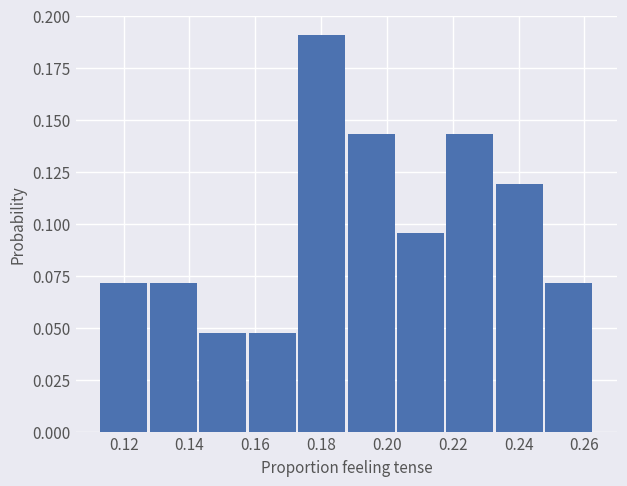

Reading left to right, list every bar in this chart as the range it spans on the x-axis followed by its height. Neither the bar edges nor the heights are printed on the chart, so give them approximately, as read against the axes.

0.112 to 0.128: 0.070
0.128 to 0.142: 0.070
0.142 to 0.158: 0.050
0.158 to 0.174: 0.050
0.174 to 0.188: 0.190
0.188 to 0.204: 0.145
0.204 to 0.218: 0.095
0.218 to 0.234: 0.145
0.234 to 0.248: 0.120
0.248 to 0.264: 0.070